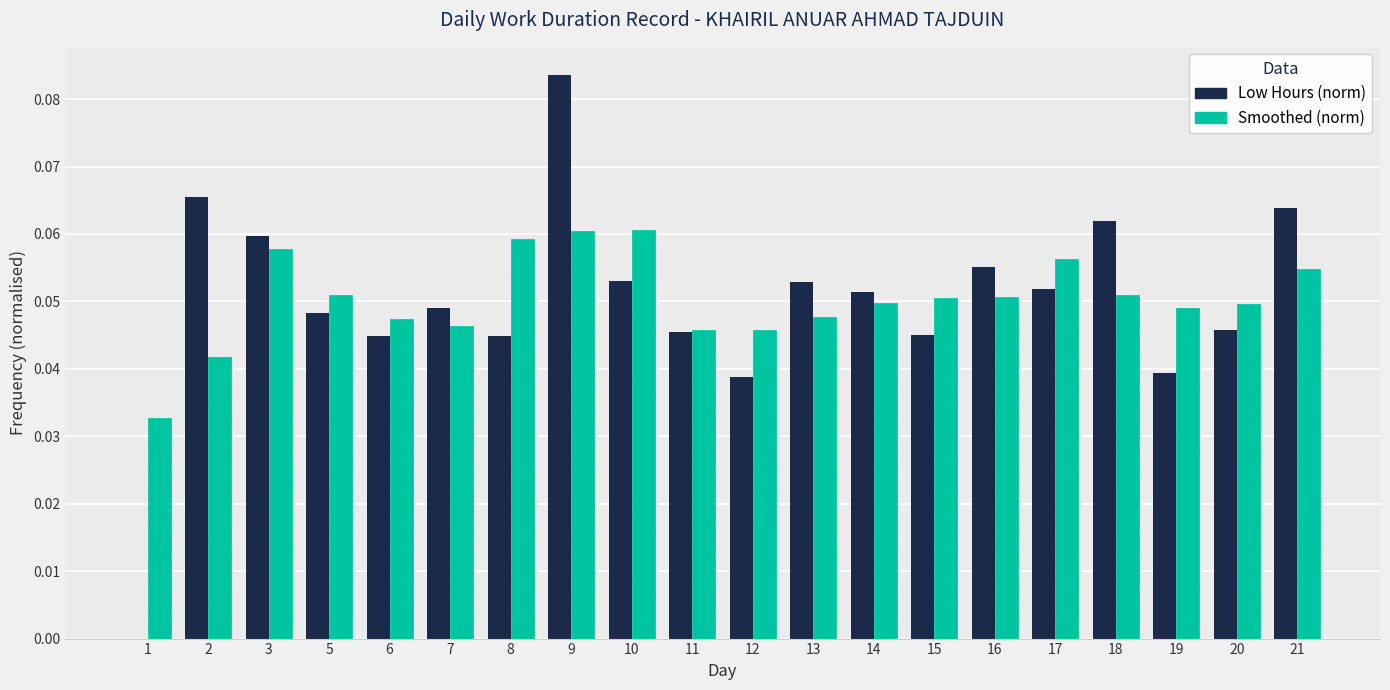

At which category is the sum across all series the highest?

9